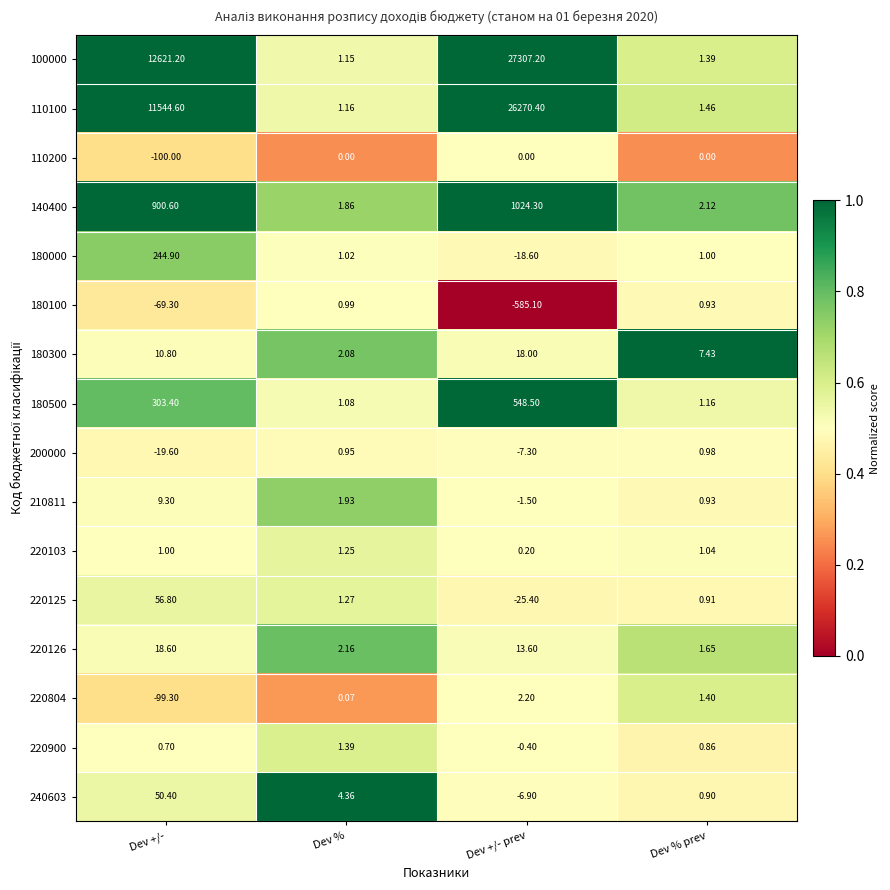

At which category is the sum across all series the highest?

Dev +/- prev